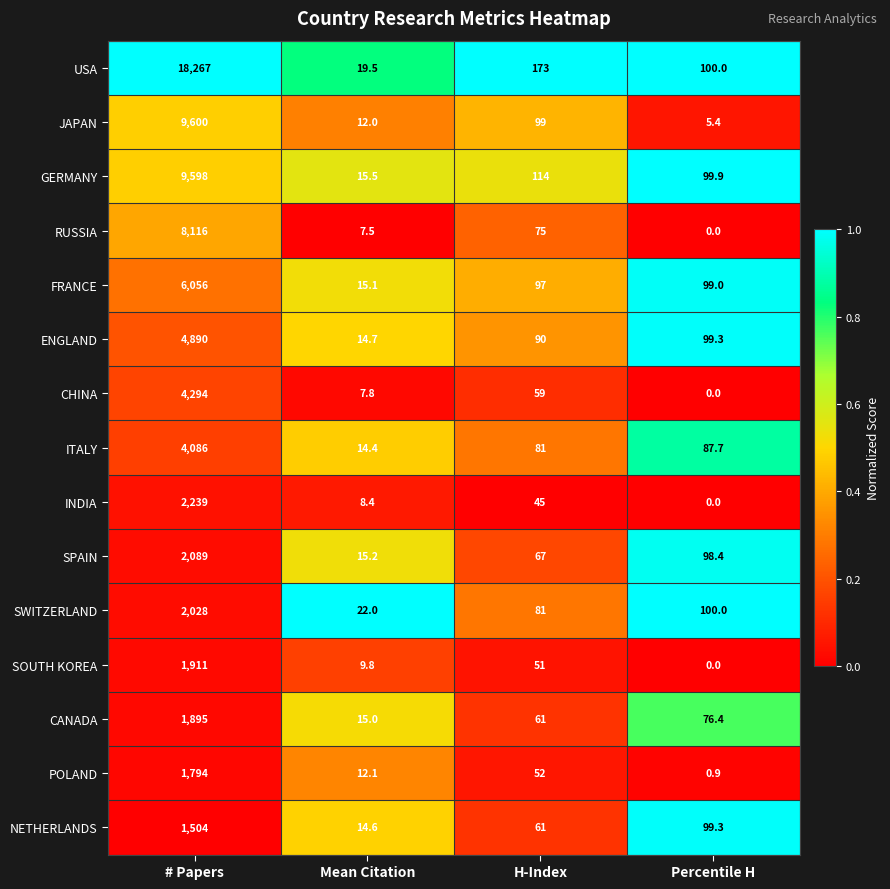

At which category does the chart reach its minimum across all series?

Percentile H